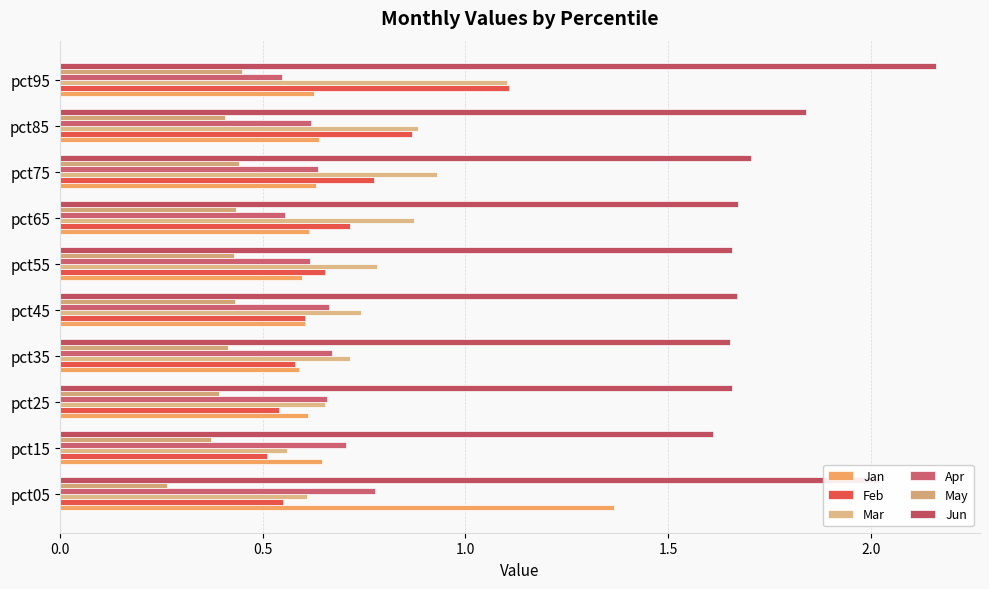

Reading left to right, extract all data points from this chart.

Jan: 1.4	0.6	0.6	0.6	0.6	0.6	0.6	0.6	0.6	0.6
Feb: 0.5	0.5	0.5	0.6	0.6	0.7	0.7	0.8	0.9	1.1
Mar: 0.6	0.6	0.7	0.7	0.7	0.8	0.9	0.9	0.9	1.1
Apr: 0.8	0.7	0.7	0.7	0.7	0.6	0.6	0.6	0.6	0.5
May: 0.3	0.4	0.4	0.4	0.4	0.4	0.4	0.4	0.4	0.4
Jun: 2.0	1.6	1.7	1.7	1.7	1.7	1.7	1.7	1.8	2.2